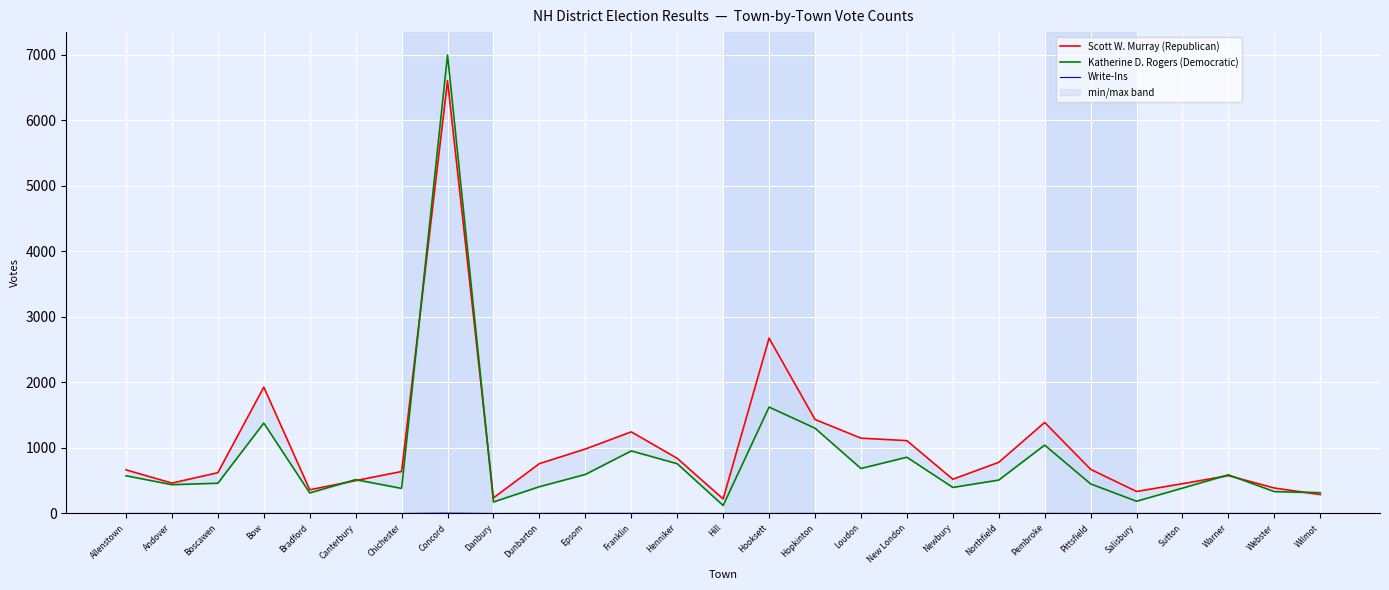

Which series has the widest spread of values?

Katherine D. Rogers (Democratic)